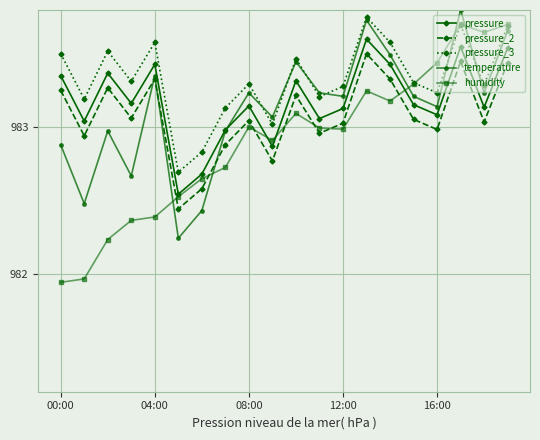

Does the chart have visible grid lines?

Yes